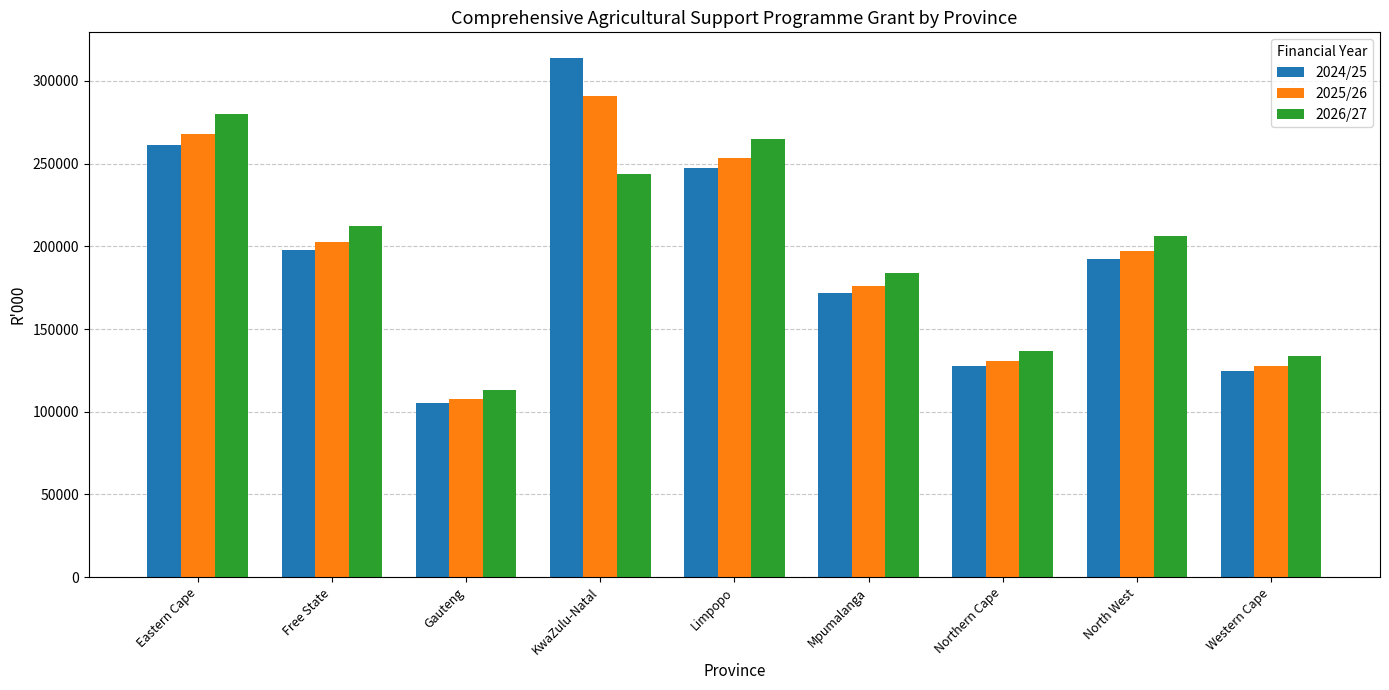

What is the lowest value of the 2024/25 series?

105365